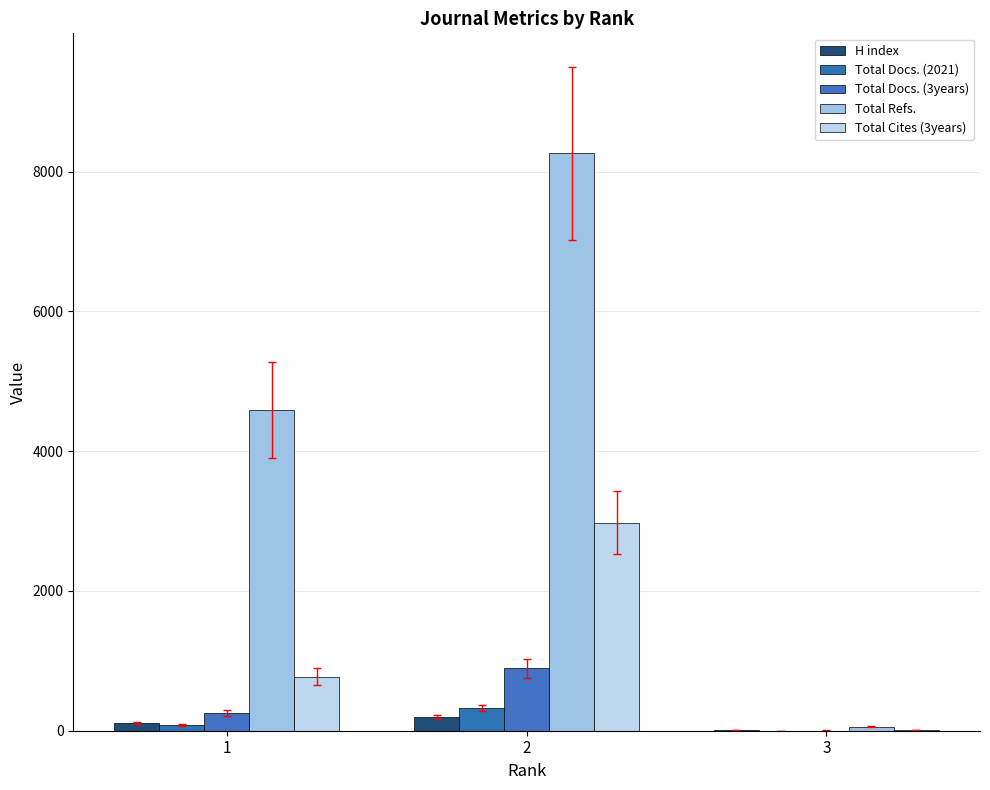

What is the smallest value displayed?

2